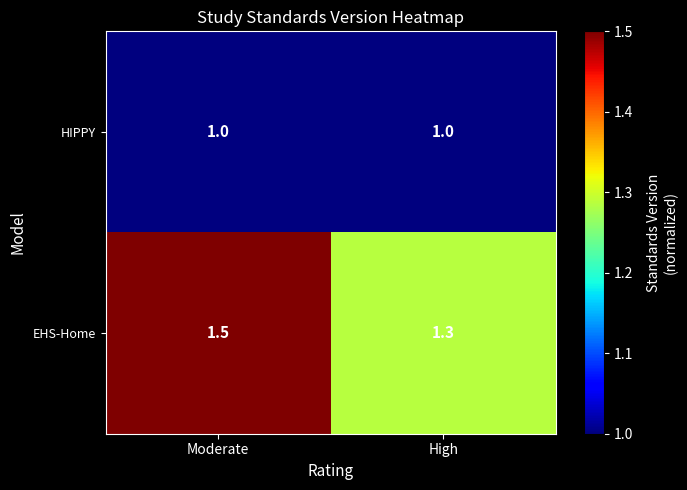

What is the average value of the EHS-Home series?

1.4